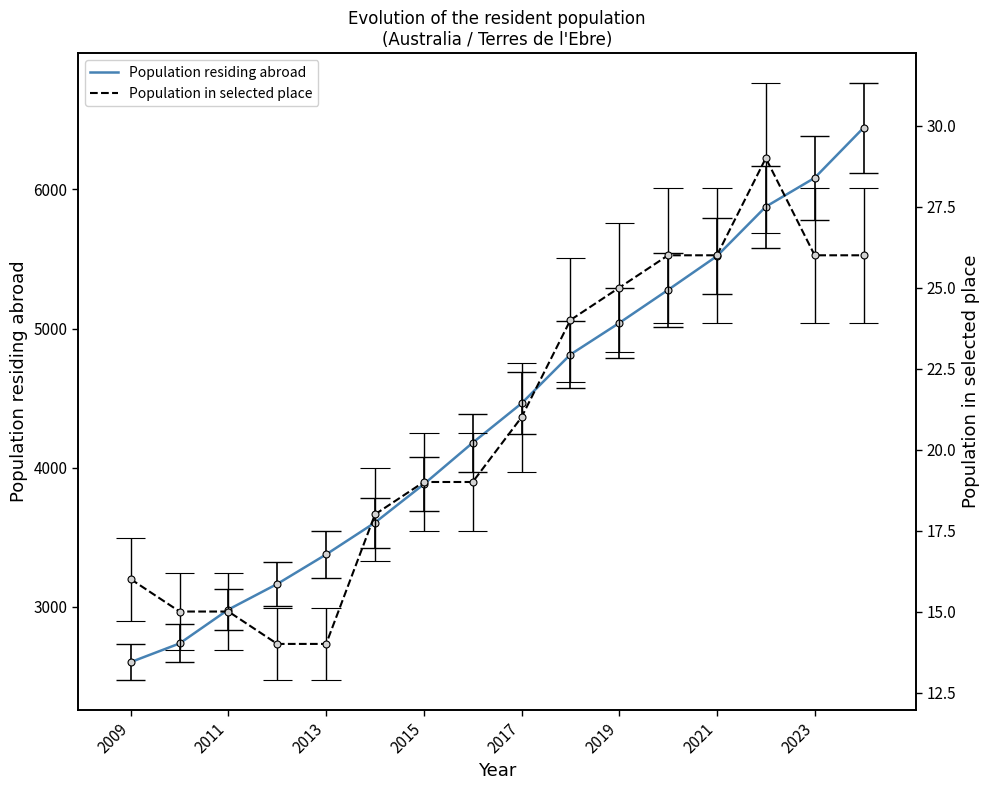

Which series has the largest total across all categories?

Population residing abroad